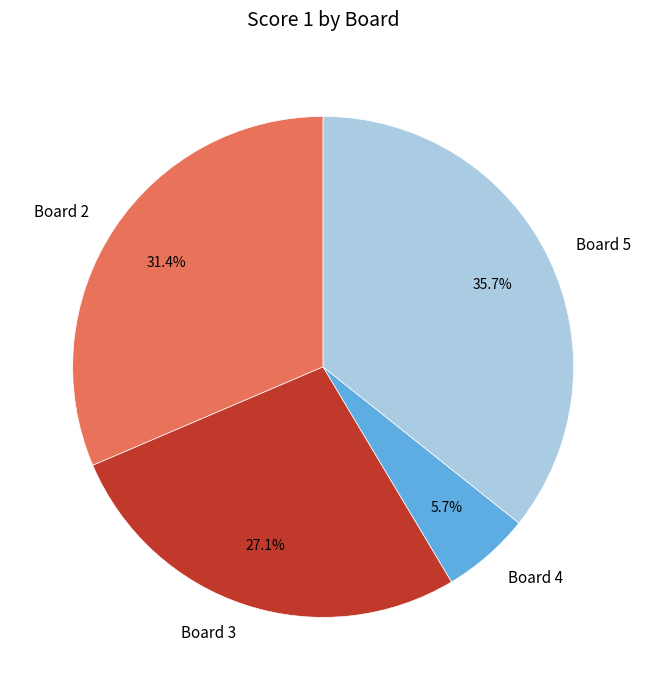

Count the number of slices in the pie.

4